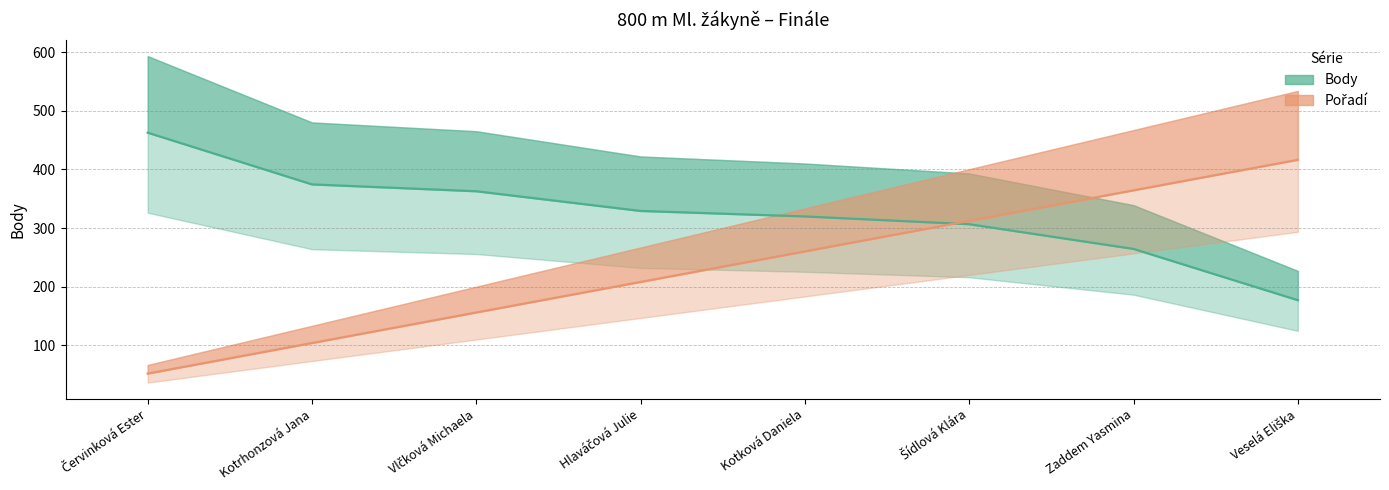

What is the value of the Pořadí point at the 5th from the left?

260.2